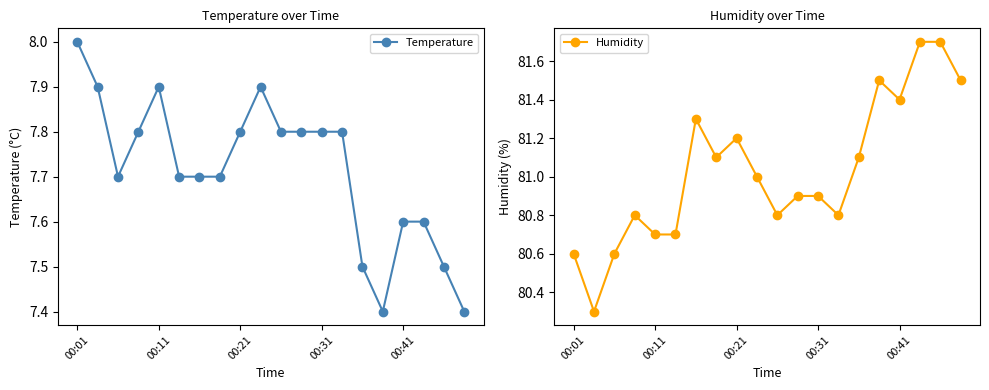

The Temperature series shows 1.6 at 15. True or false?

False